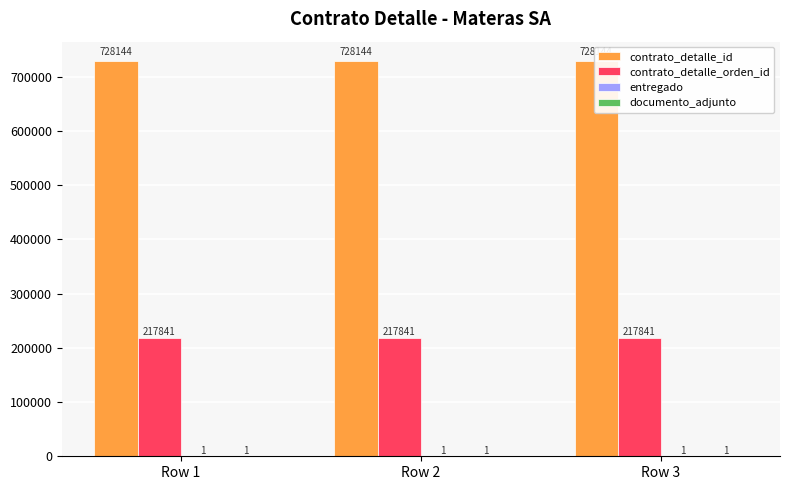

Rank the series at Row 2 from lowest to highest value.

entregado, documento_adjunto, contrato_detalle_orden_id, contrato_detalle_id